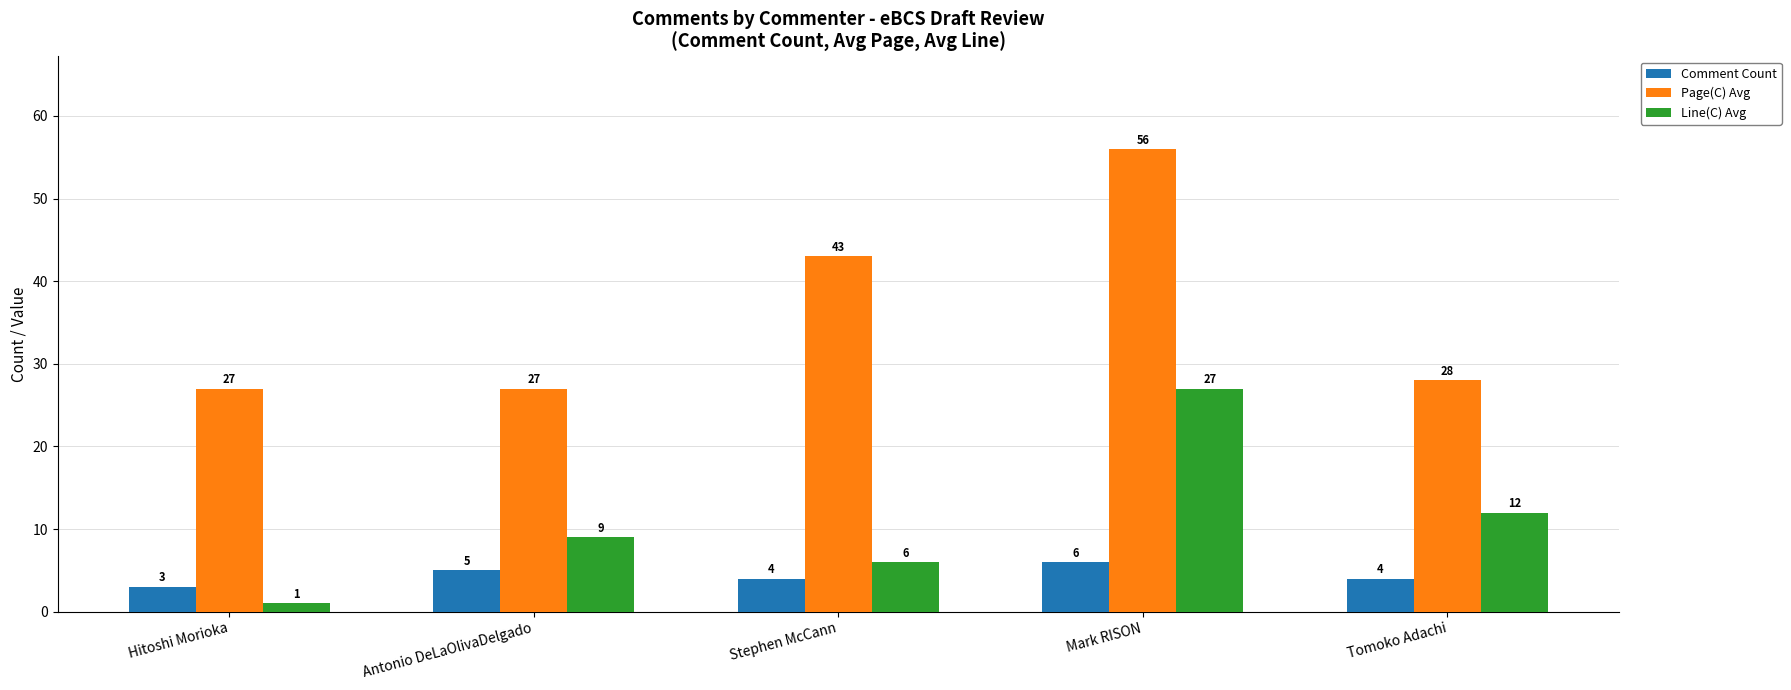

What is the spread (max minus min) of values at Mark RISON?

50